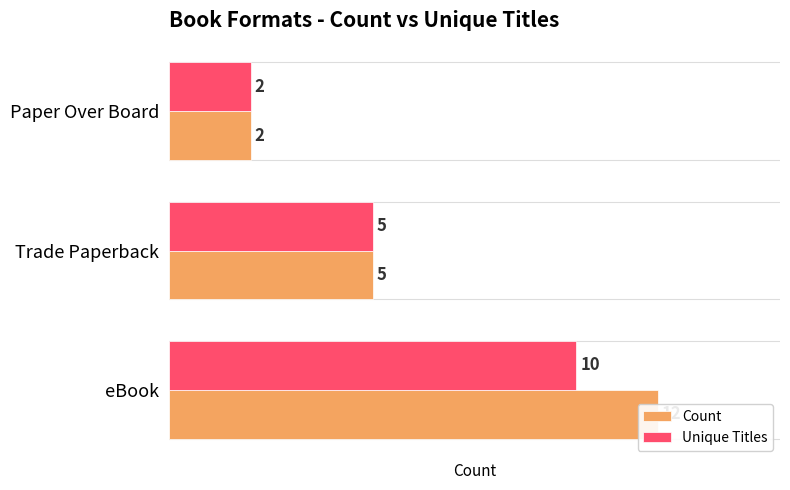

What is the difference between the maximum and minimum values in the Unique Titles series?

8